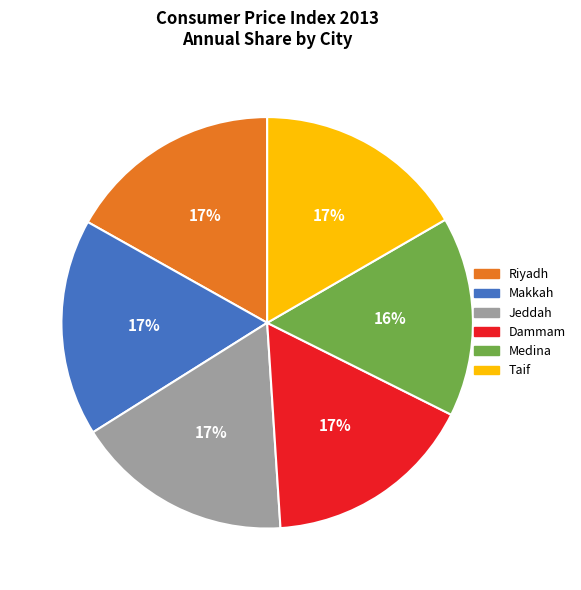

What is the smallest slice in the pie chart?

Medina